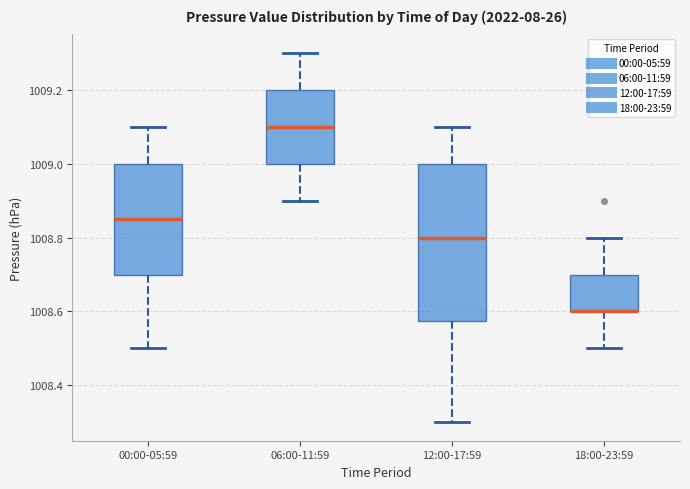

Where is the upper edge of the box for 00:00-05:59 on the y-axis? The values are not printed on the chart, so give them approximately, as read against the axis.

1009.00